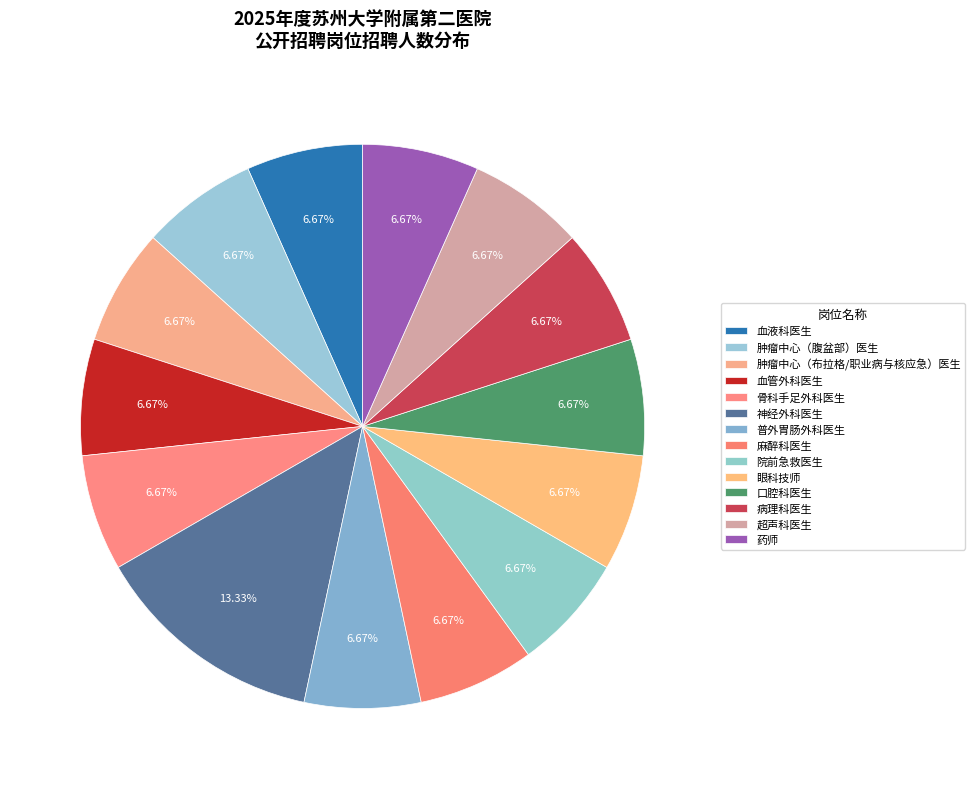

What is the total percentage of 肿瘤中心（腹盆部）医生 and 肿瘤中心（布拉格/职业病与核应急）医生?

13.3%